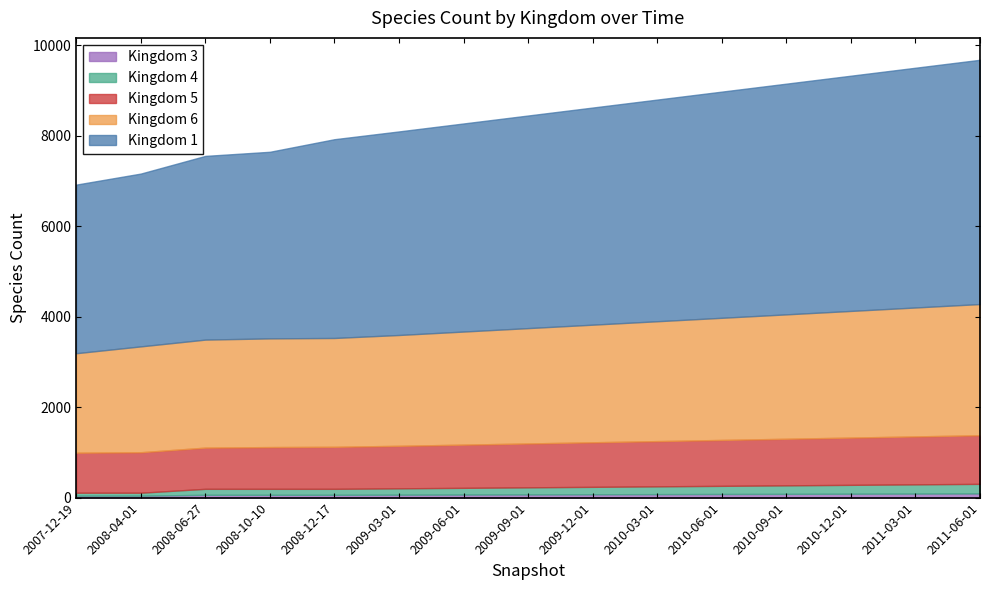

Between 8 and 2, which is larger?

8